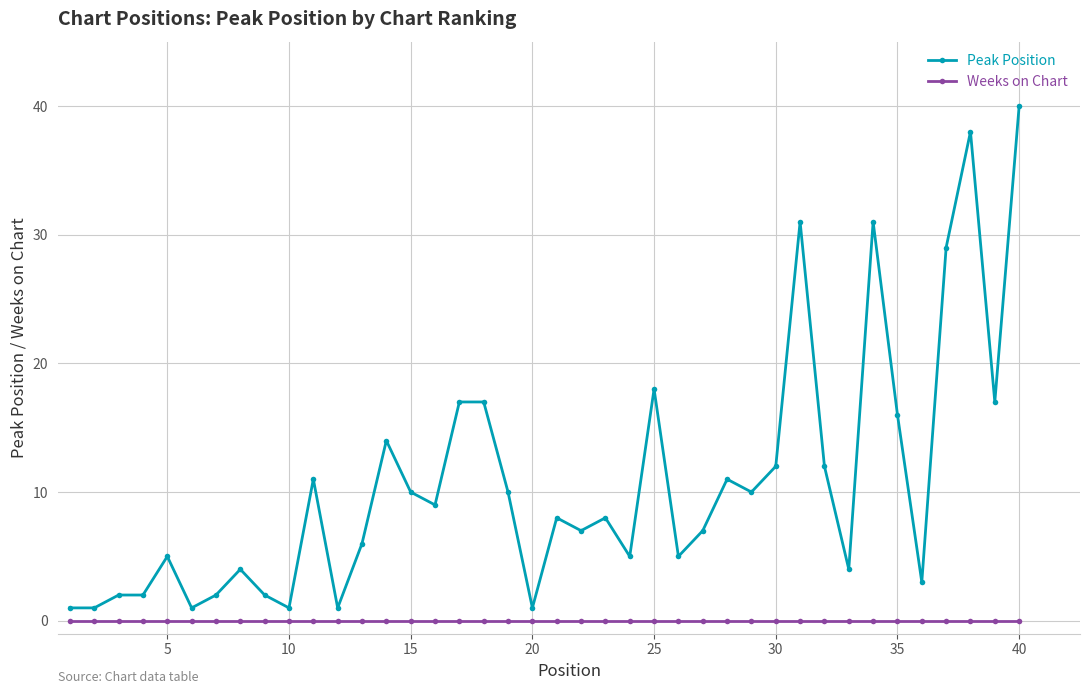

Which series has the largest range (max minus min)?

Peak Position